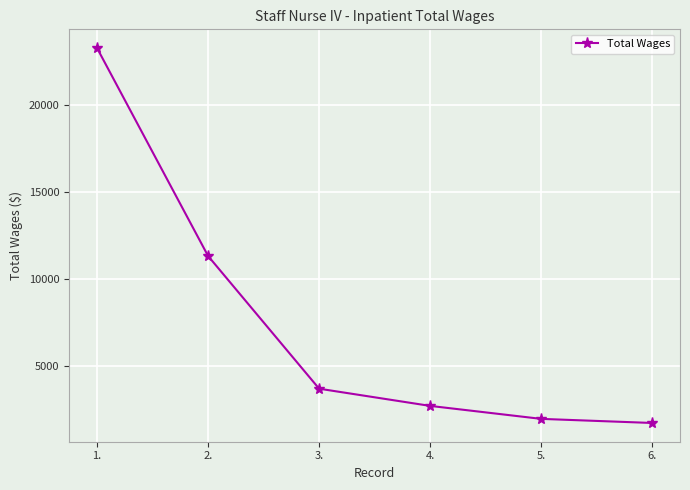

What is the ratio of the value at 3. to the value at 5.?

1.9